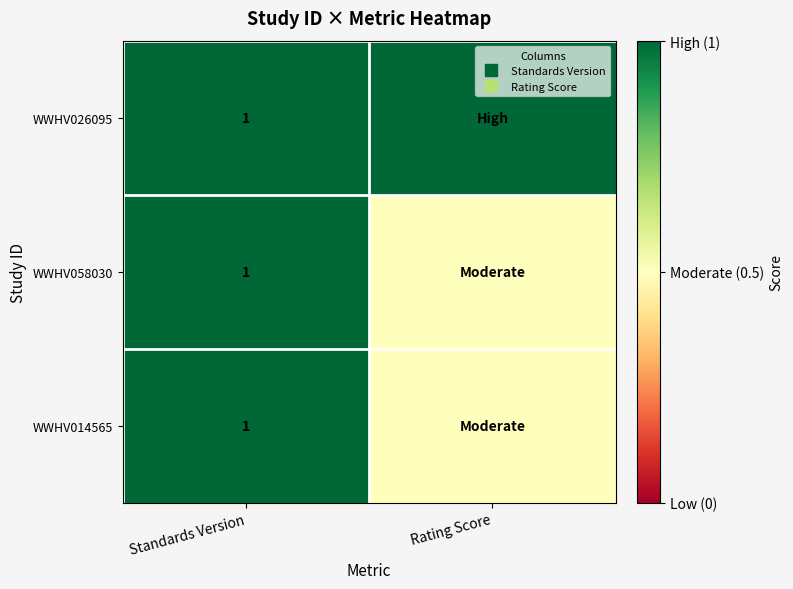

How many values in the WWHV058030 series are below 1?

1